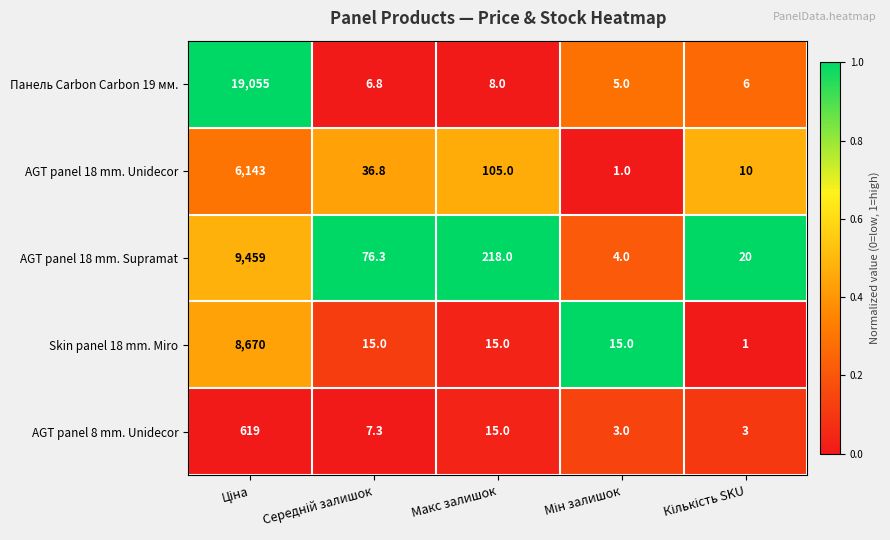

Reading right to left, list all the values displayed in this chart.

Панель Carbon Carbon 19 мм.: 6.0	5.0	8.0	6.8	19055.0
AGT panel 18 mm. Unidecor: 10.0	1.0	105.0	36.8	6143.0
AGT panel 18 mm. Supramat: 20.0	4.0	218.0	76.3	9459.0
Skin panel 18 mm. Miro: 1.0	15.0	15.0	15.0	8670.0
AGT panel 8 mm. Unidecor: 3.0	3.0	15.0	7.3	619.0